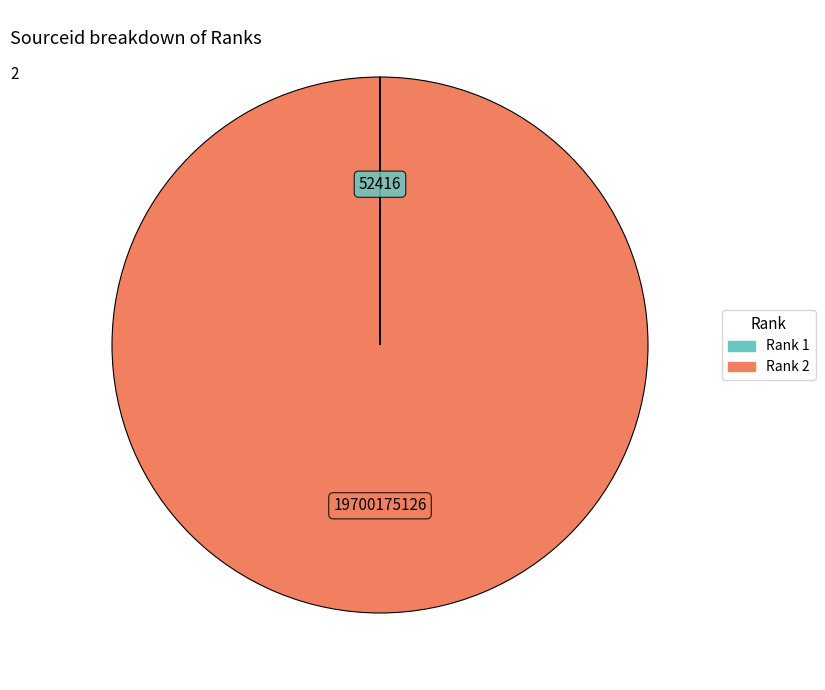

Is there any slice that represents more than half of the pie?

Yes